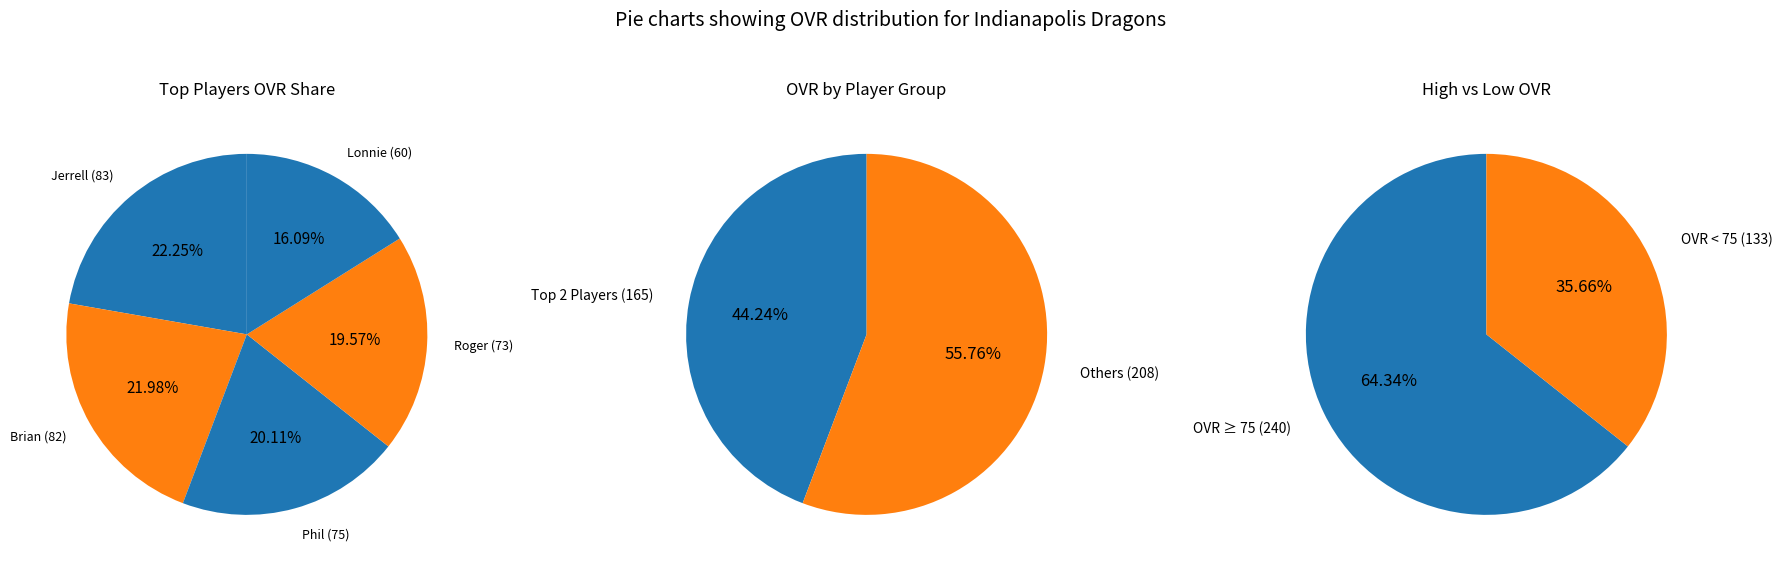

True or false: Jerrell accounts for 22% of the total.

True